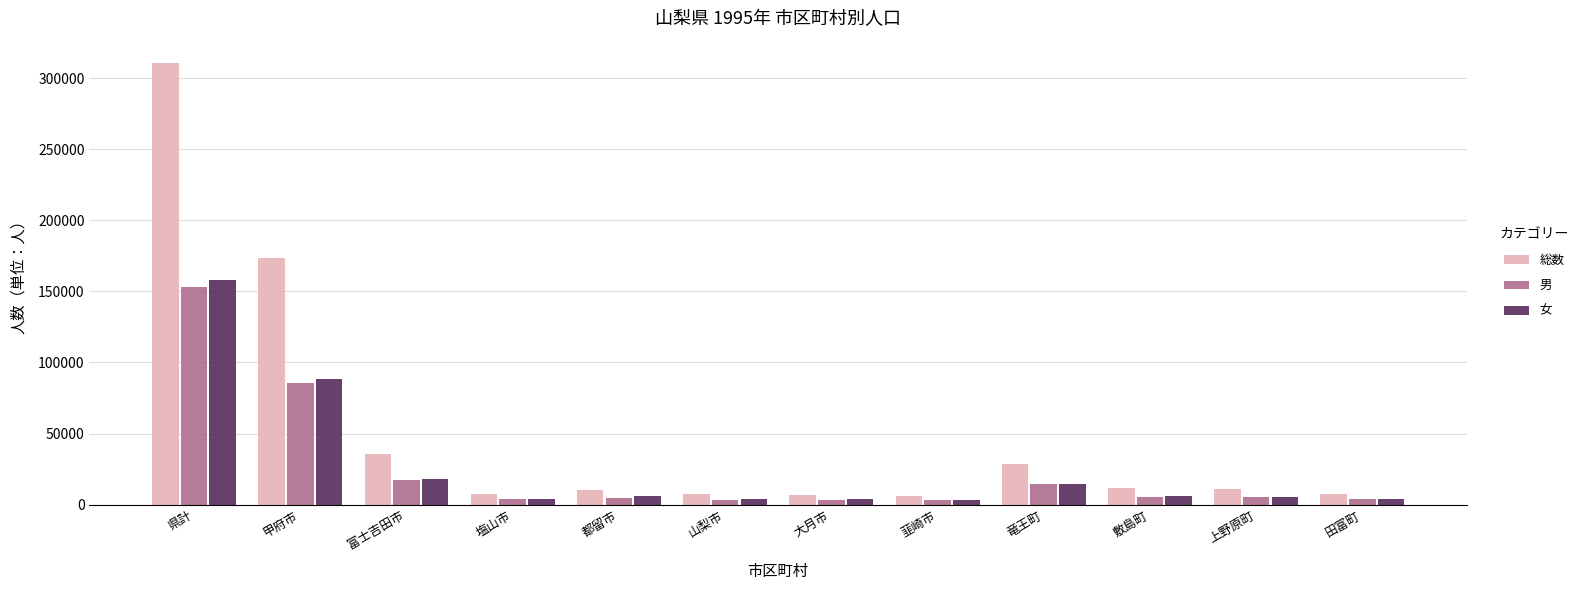

What is the difference between the highest and lowest values at 甲府市?

88072